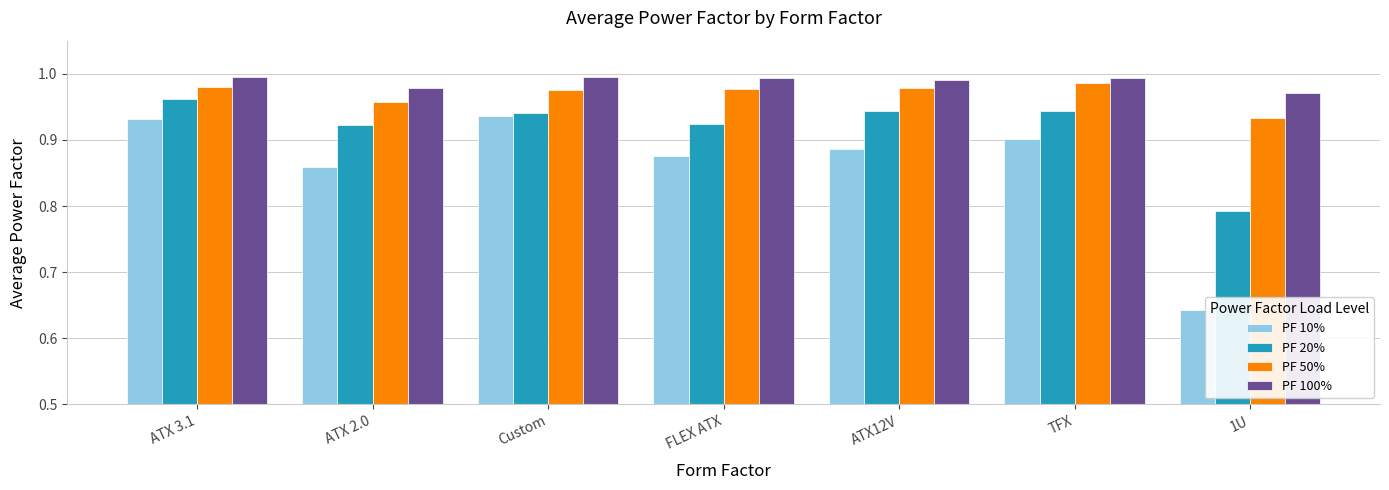

How many distinct data groups are displayed?

4